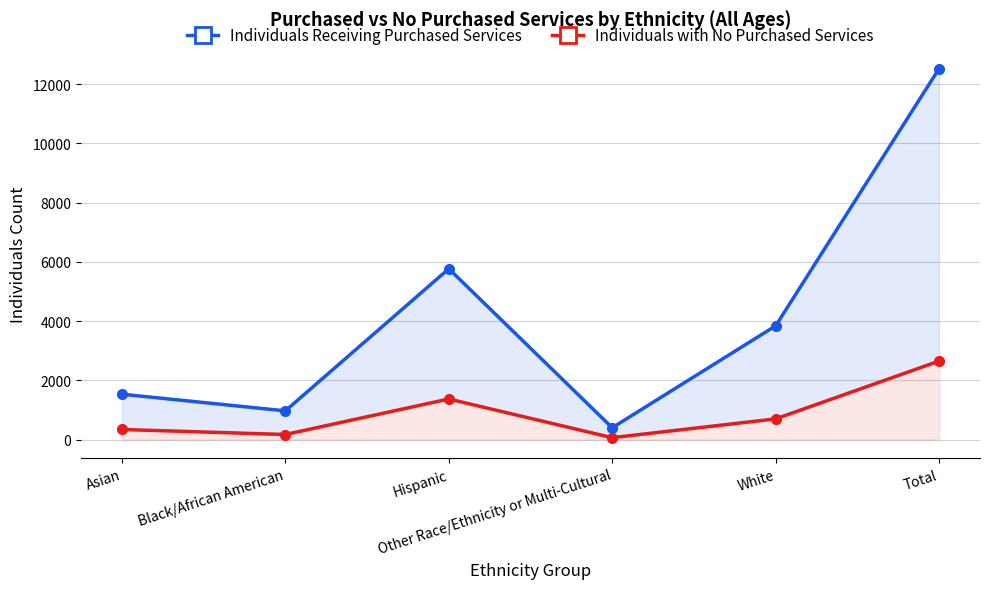

Between White and Black/African American, which is larger?

White